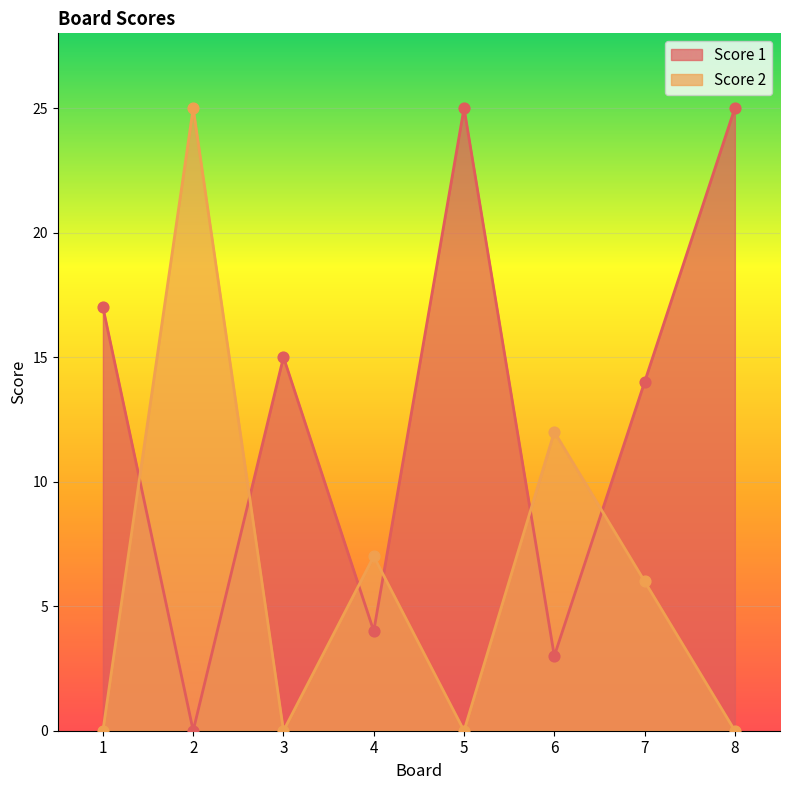

Which series contains the highest Y value?

Score 1